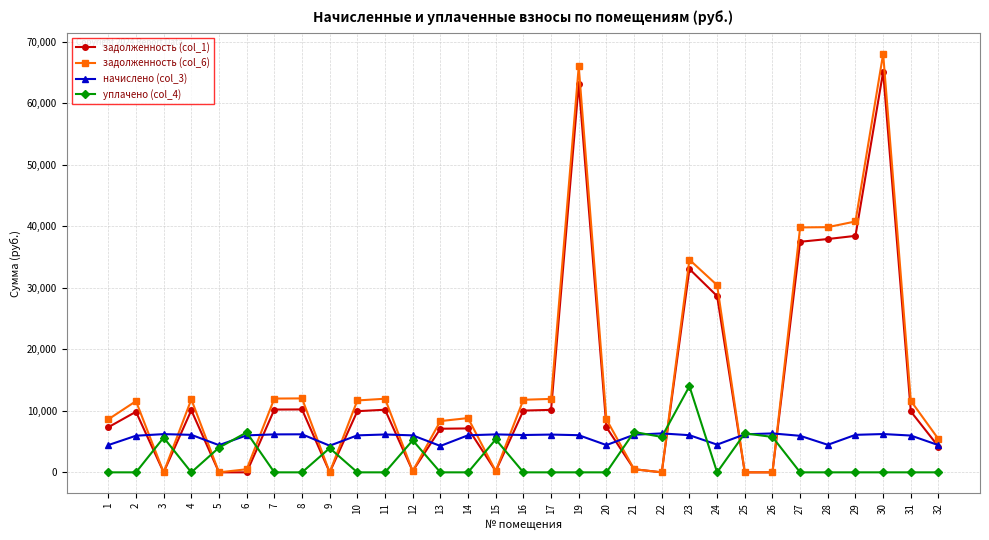

Which series ends up on top after the final intersection of уплачено (col_4) and задолженность (col_1)?

задолженность (col_1)